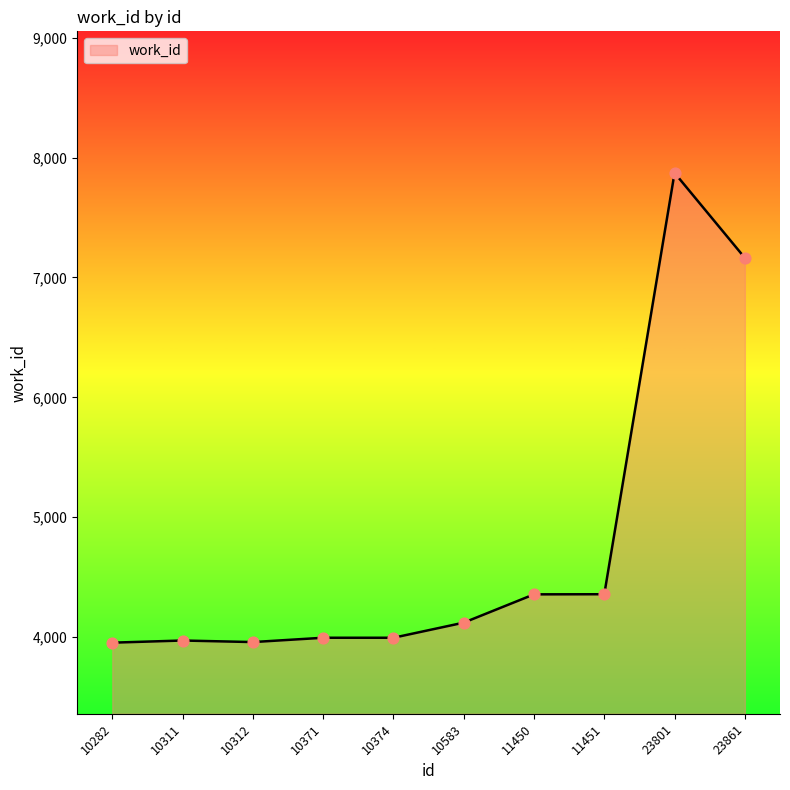

Approximately how many times larger is the value at 10374 compared to 10282?

1.0